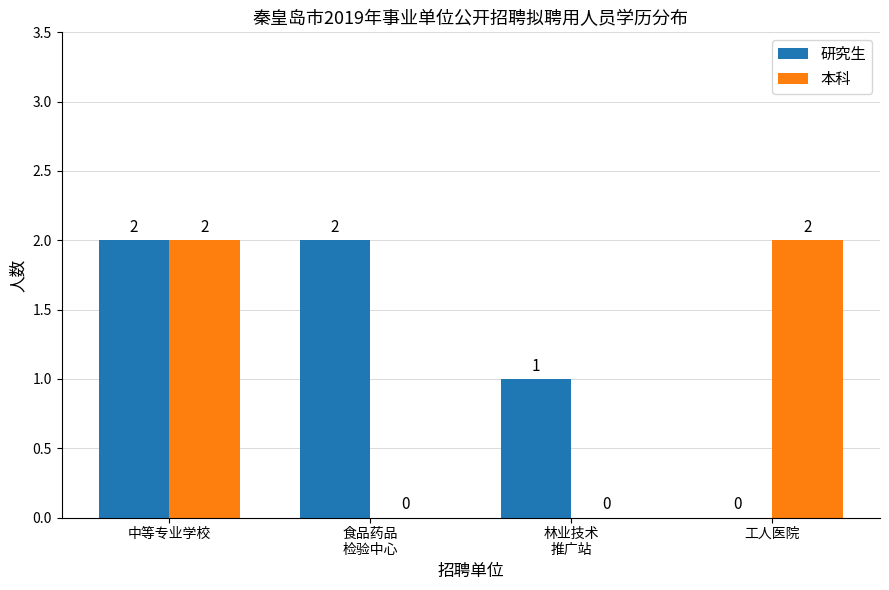

Which series has the largest total across all categories?

研究生